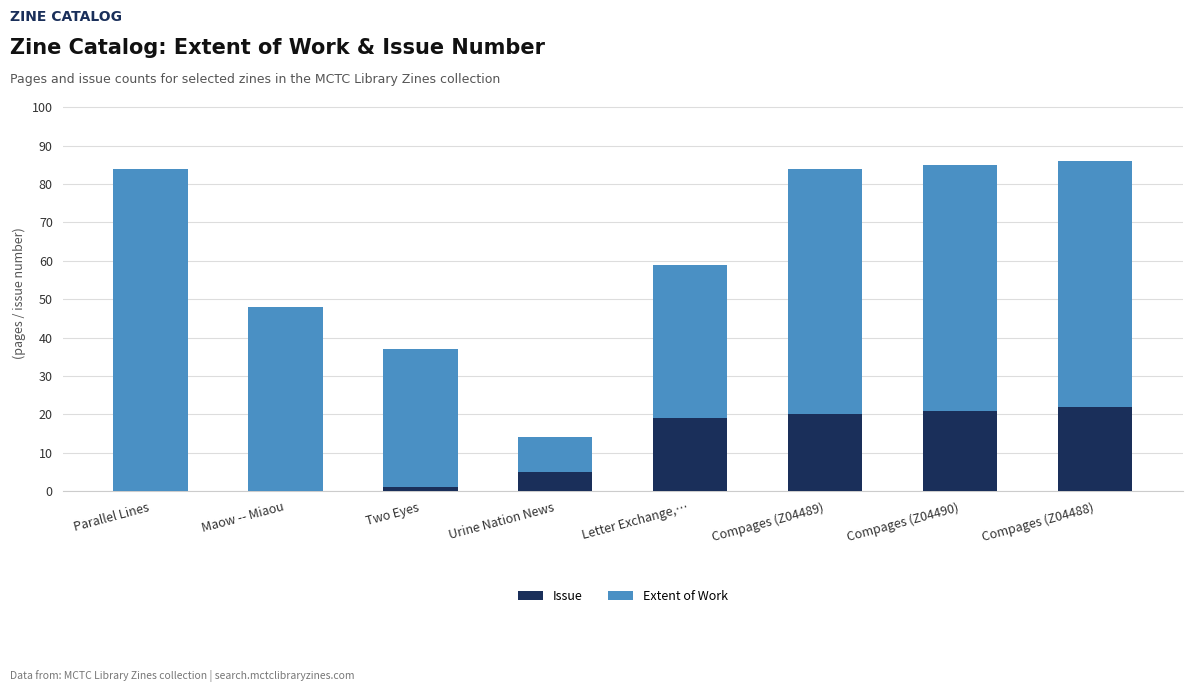

The Issue series shows 5 at Urine Nation News. True or false?

True